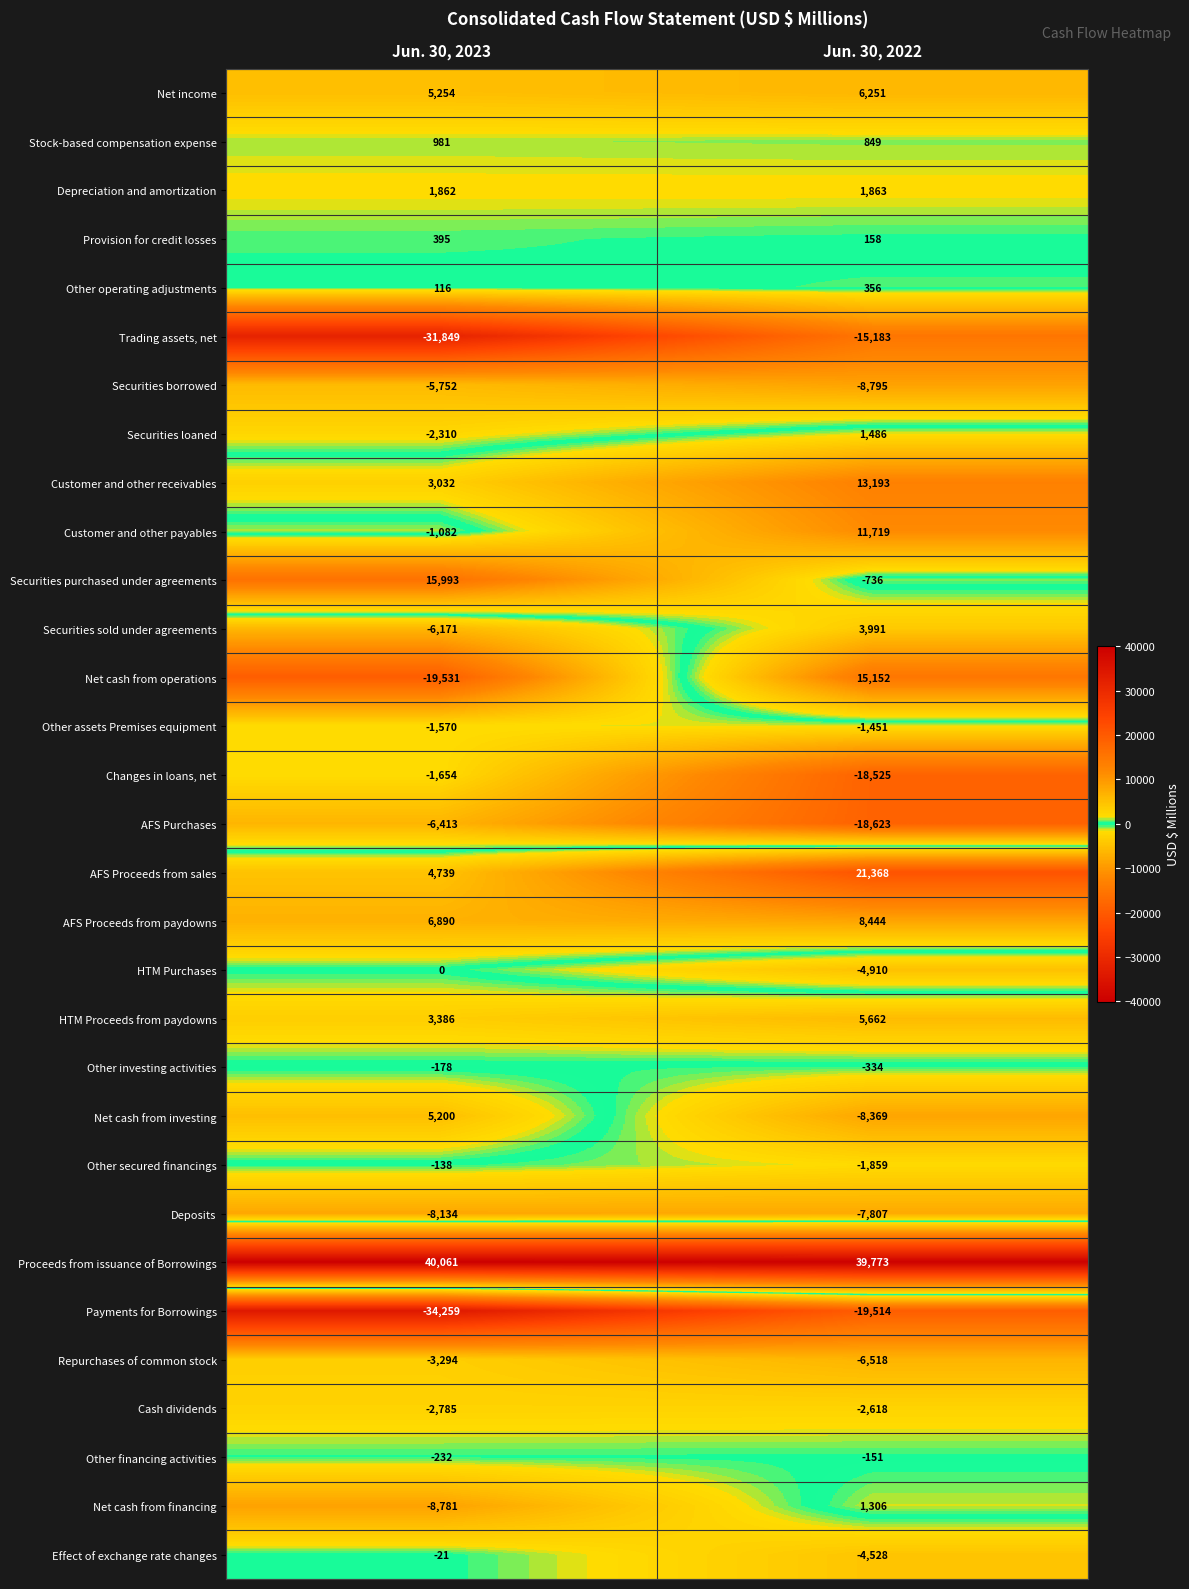

Rank the series by their maximum value, from lowest to highest.

Payments for Borrowings, Trading assets, net, Deposits, AFS Purchases, Securities borrowed, Repurchases of common stock, Cash dividends, Changes in loans, net, Other assets Premises equipment, Other investing activities, Other financing activities, Other secured financings, Effect of exchange rate changes, HTM Purchases, Other operating adjustments, Provision for credit losses, Stock-based compensation expense, Net cash from financing, Securities loaned, Depreciation and amortization, Securities sold under agreements, Net cash from investing, HTM Proceeds from paydowns, Net income, AFS Proceeds from paydowns, Customer and other payables, Customer and other receivables, Net cash from operations, Securities purchased under agreements, AFS Proceeds from sales, Proceeds from issuance of Borrowings